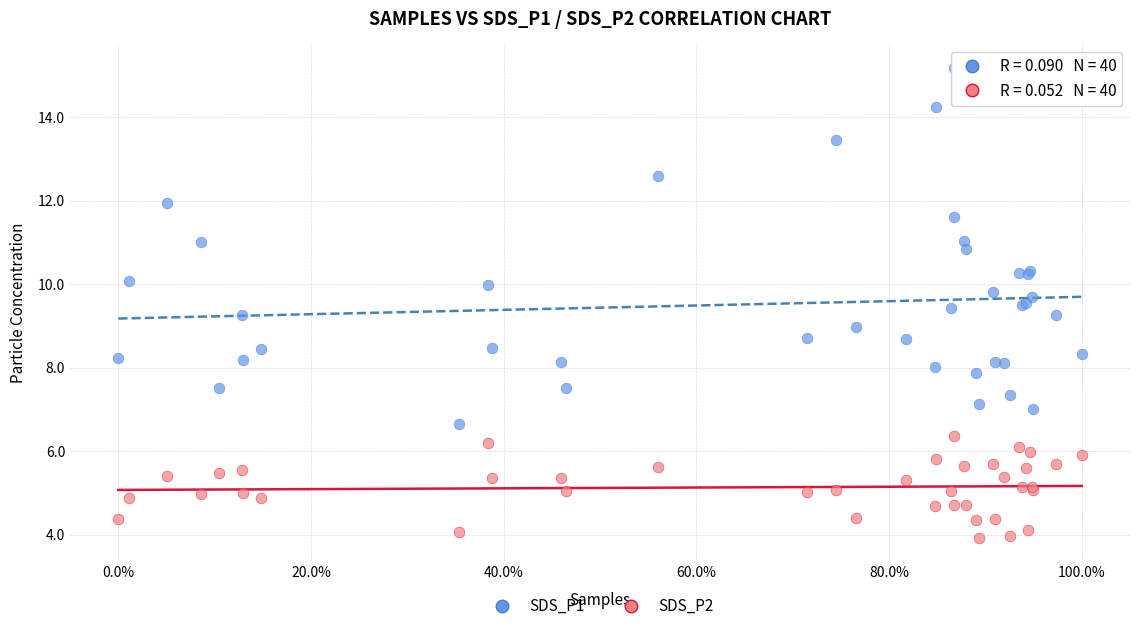

Which series has the largest Y range (max minus min)?

SDS_P1